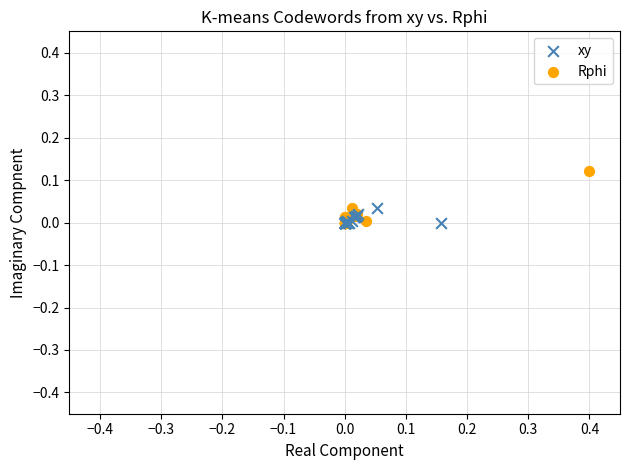

Which series contains the highest Y value?

Rphi